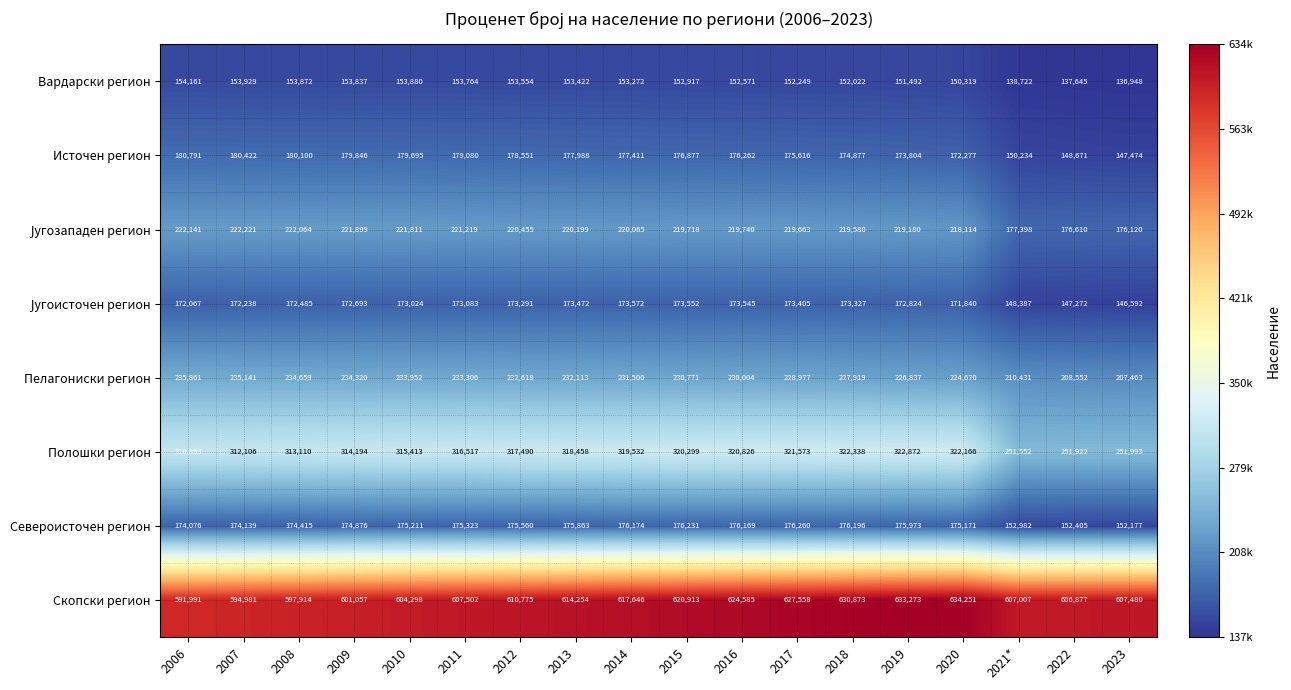

Which series has the largest range (max minus min)?

Полошки регион